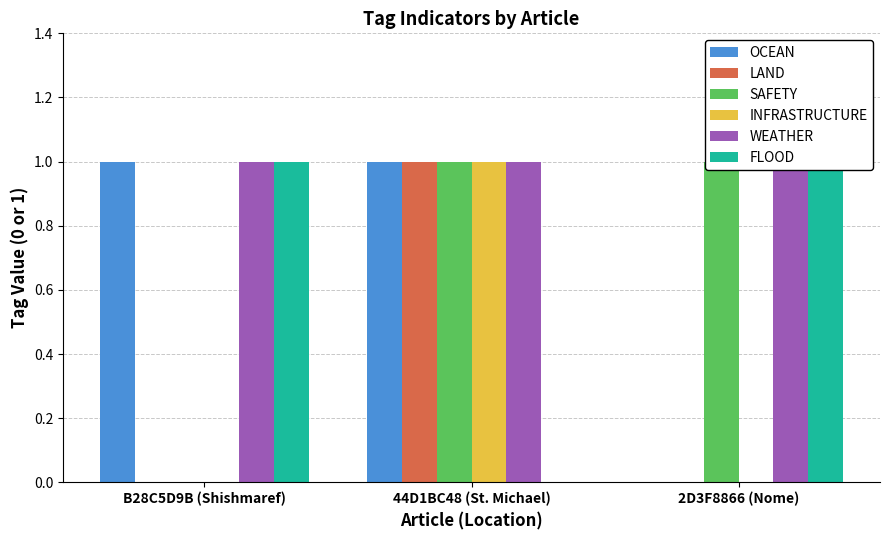

Reading left to right, transcribe all the data shown in this chart.

OCEAN: B28C5D9B (Shishmaref)=1	44D1BC48 (St. Michael)=1	2D3F8866 (Nome)=0
LAND: B28C5D9B (Shishmaref)=0	44D1BC48 (St. Michael)=1	2D3F8866 (Nome)=0
SAFETY: B28C5D9B (Shishmaref)=0	44D1BC48 (St. Michael)=1	2D3F8866 (Nome)=1
INFRASTRUCTURE: B28C5D9B (Shishmaref)=0	44D1BC48 (St. Michael)=1	2D3F8866 (Nome)=0
WEATHER: B28C5D9B (Shishmaref)=1	44D1BC48 (St. Michael)=1	2D3F8866 (Nome)=1
FLOOD: B28C5D9B (Shishmaref)=1	44D1BC48 (St. Michael)=0	2D3F8866 (Nome)=1